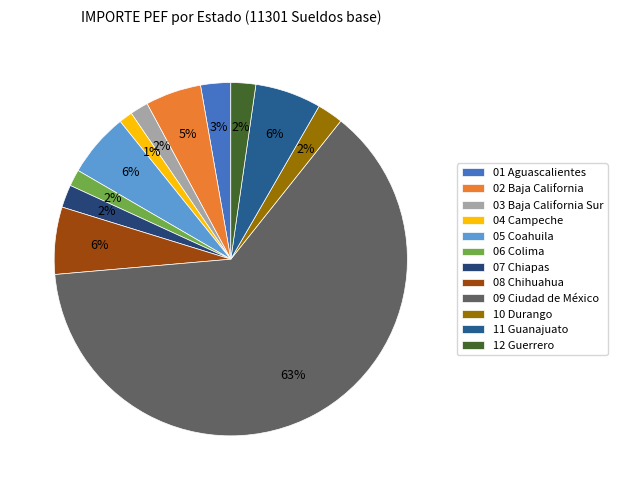

What percentage is the 06 Colima slice, to the nearest percent?

2%